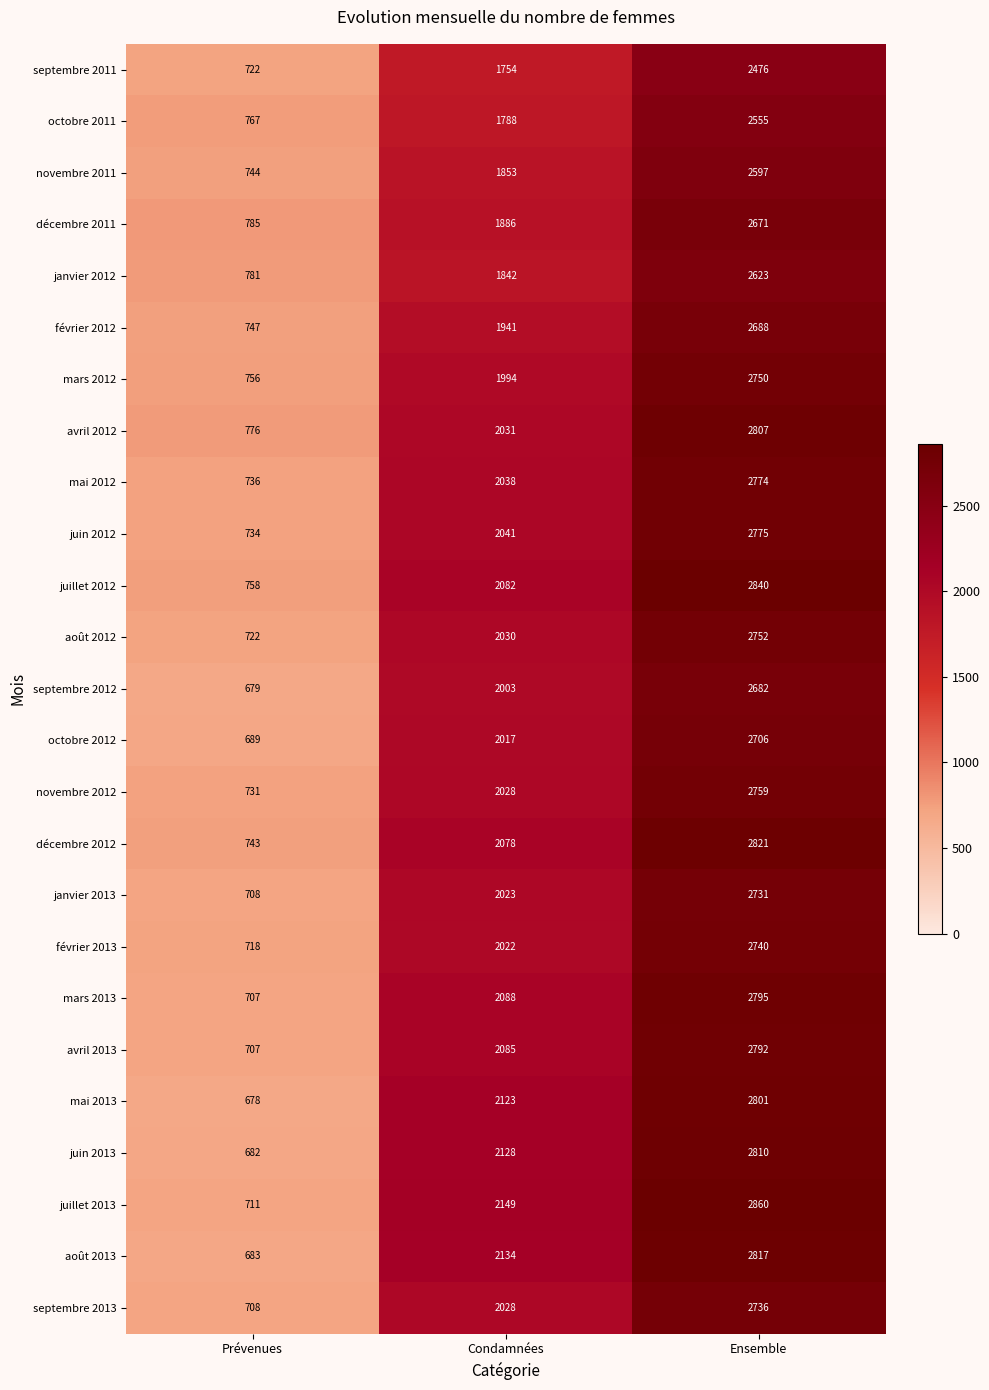

What is the average value of the septembre 2011 series?

1651